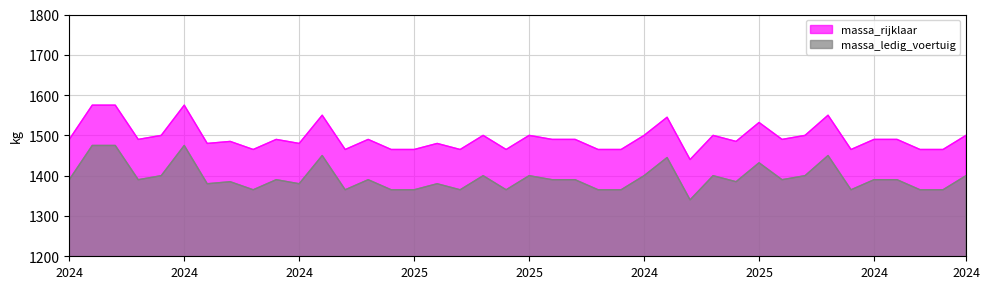

Where does the massa_rijklaar series first go above 1390?

20250623